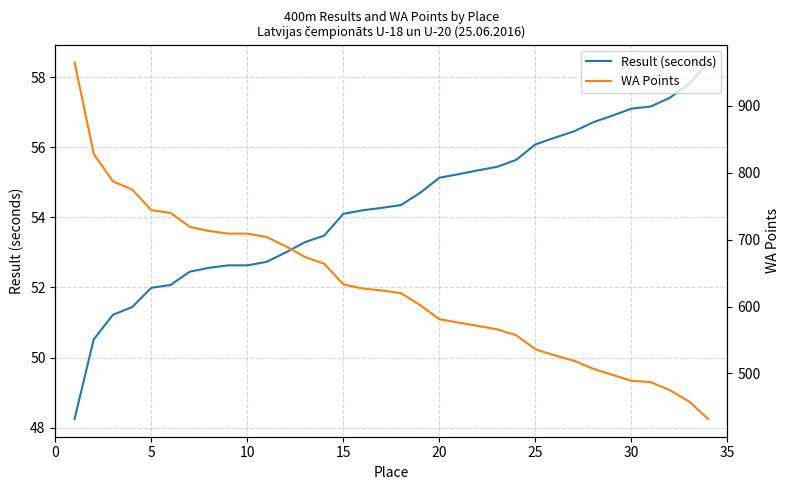

True or false: Result (seconds) and WA Points intersect in this chart.

False